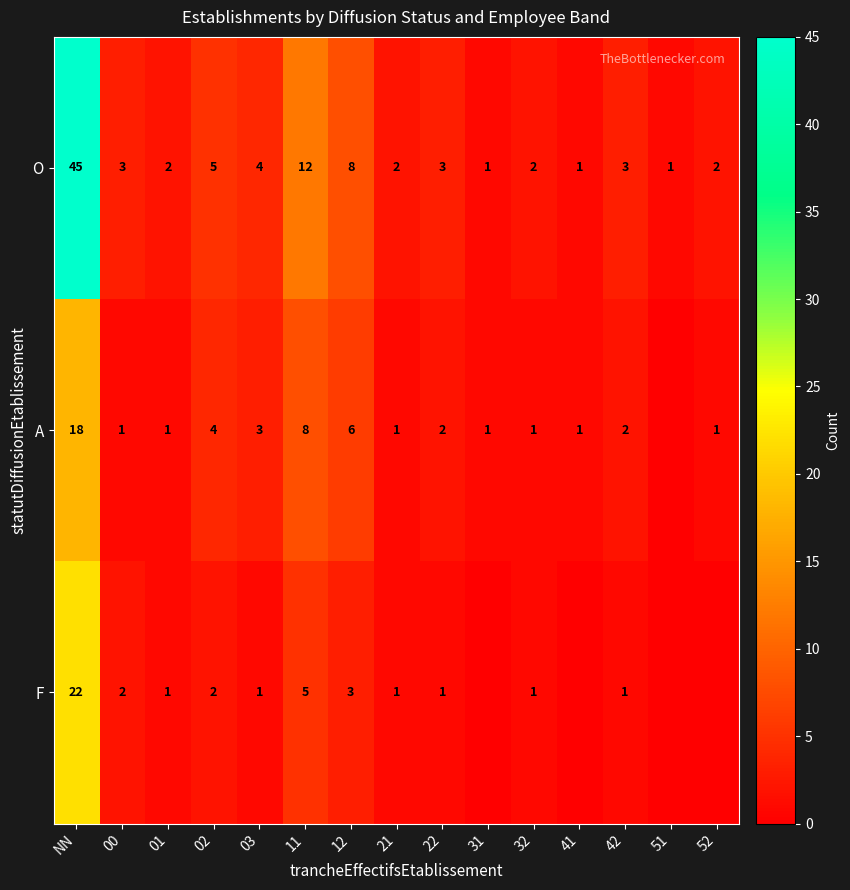

What is the spread (max minus min) of values at NN?

27